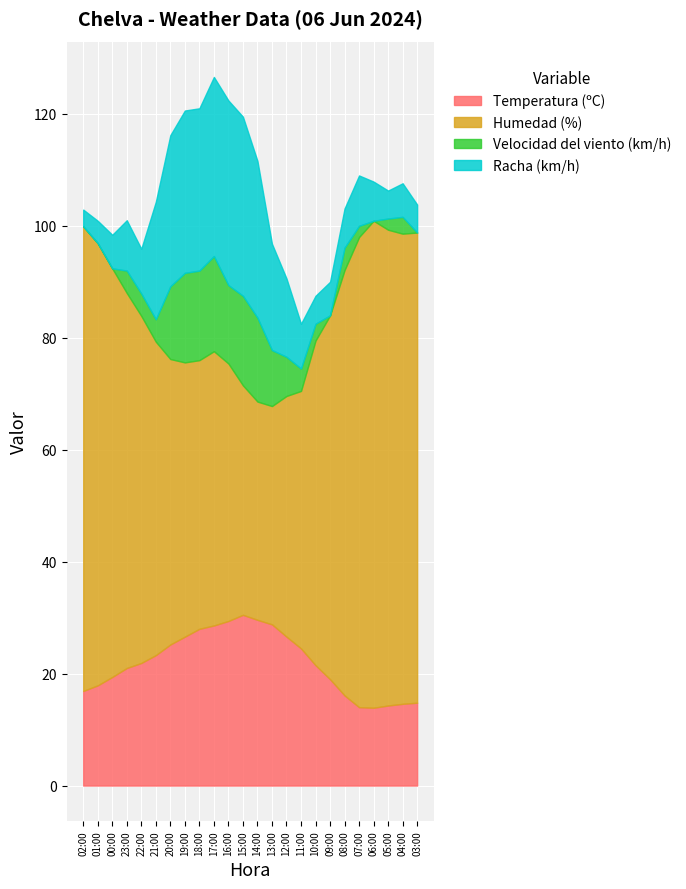

What value does the Racha (km/h) series have at 18:00?

29.0